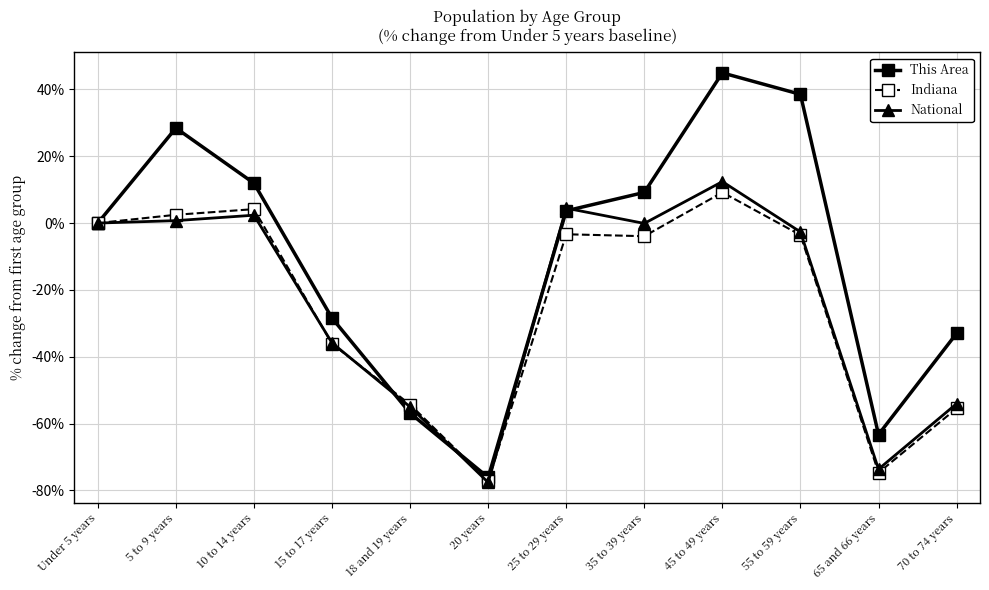

How many lines are shown in the chart?

3